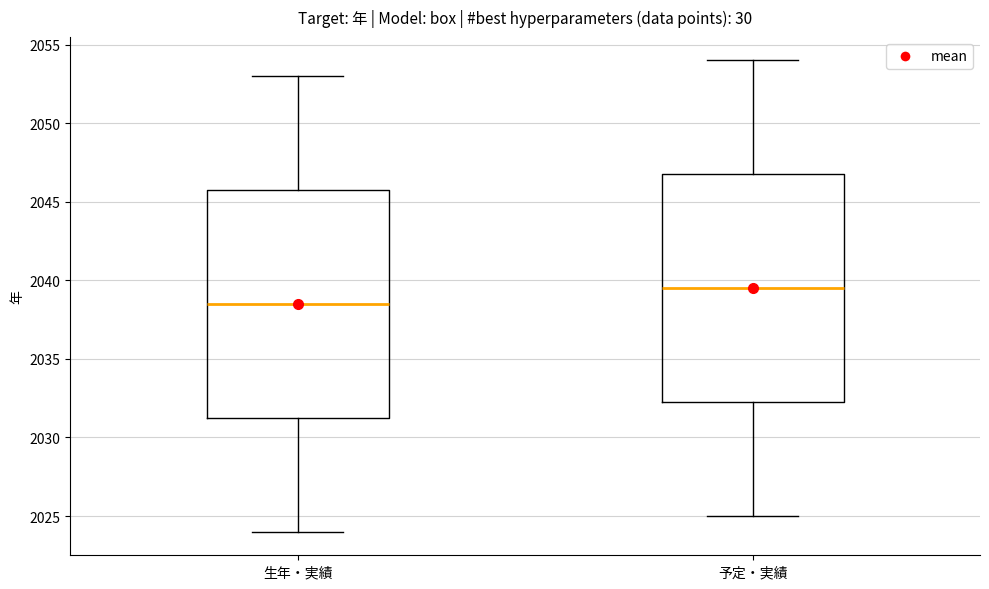

Where does the upper whisker of the box for 生年・実績 end on the y-axis? The values are not printed on the chart, so give them approximately, as read against the axis.

2053.0